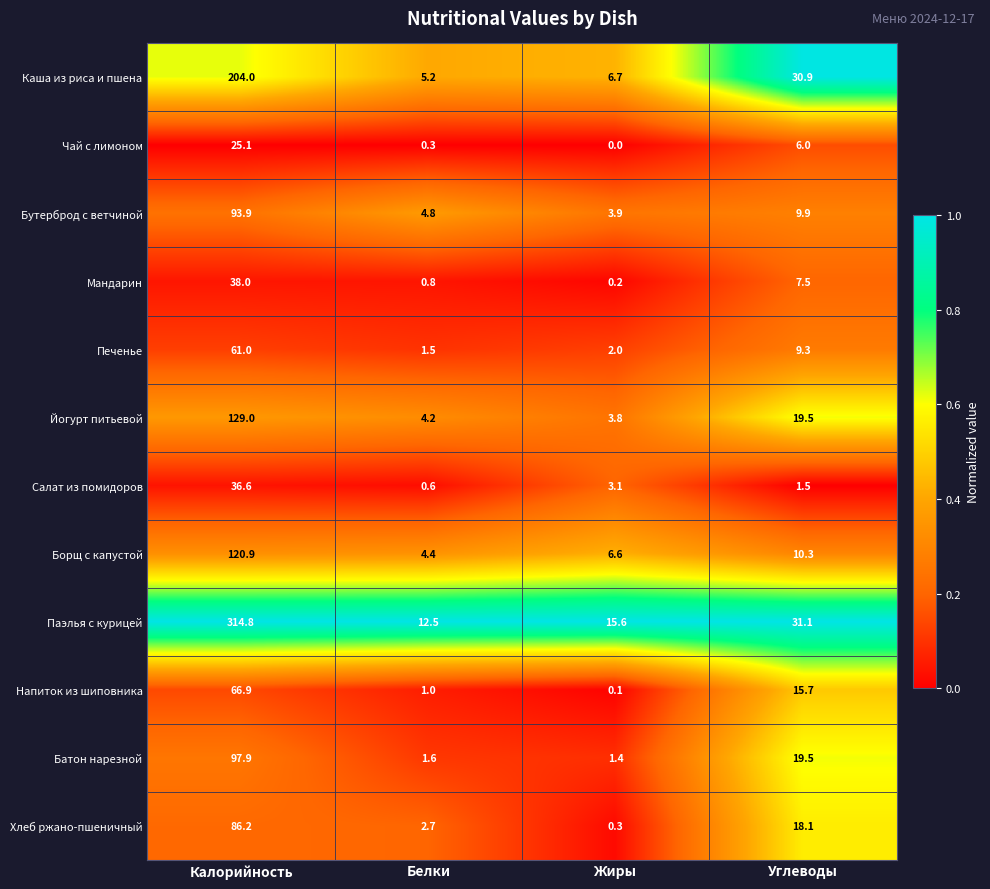

Which series changed the most between Калорийность and Белки?

Паэлья с курицей